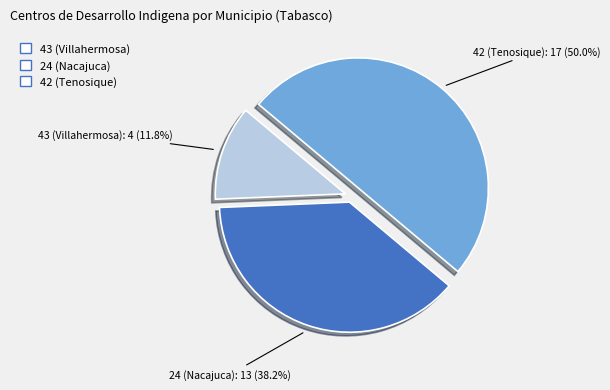

How many segments does this pie chart have?

3